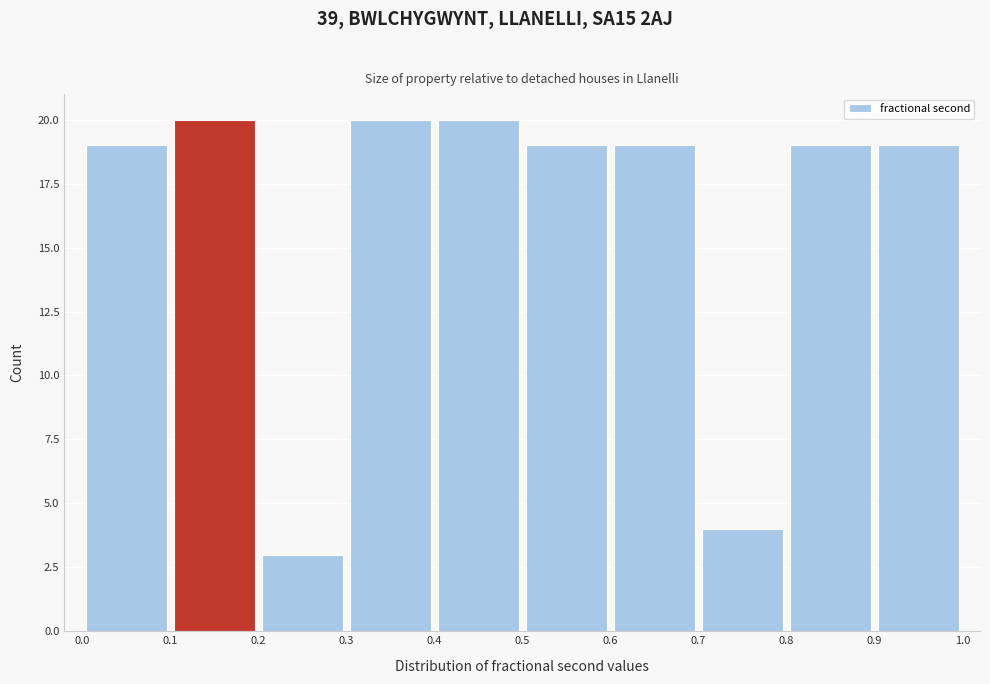

Reading left to right, list every bar in this chart as the range it spans on the x-axis followed by its height. The values are not printed on the chart, so give them approximately, as read against the axis.

0.0 to 0.1: 19
0.1 to 0.2: 20
0.2 to 0.3: 3
0.3 to 0.4: 20
0.4 to 0.5: 20
0.5 to 0.6: 19
0.6 to 0.7: 19
0.7 to 0.8: 4
0.8 to 0.9: 19
0.9 to 1.0: 19